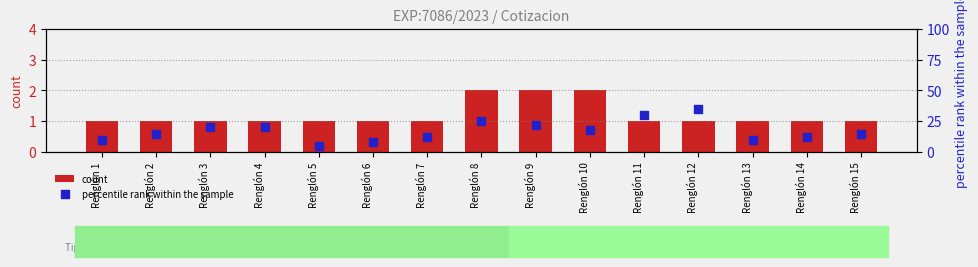

Which series has the largest Y range (max minus min)?

percentile rank within the sample